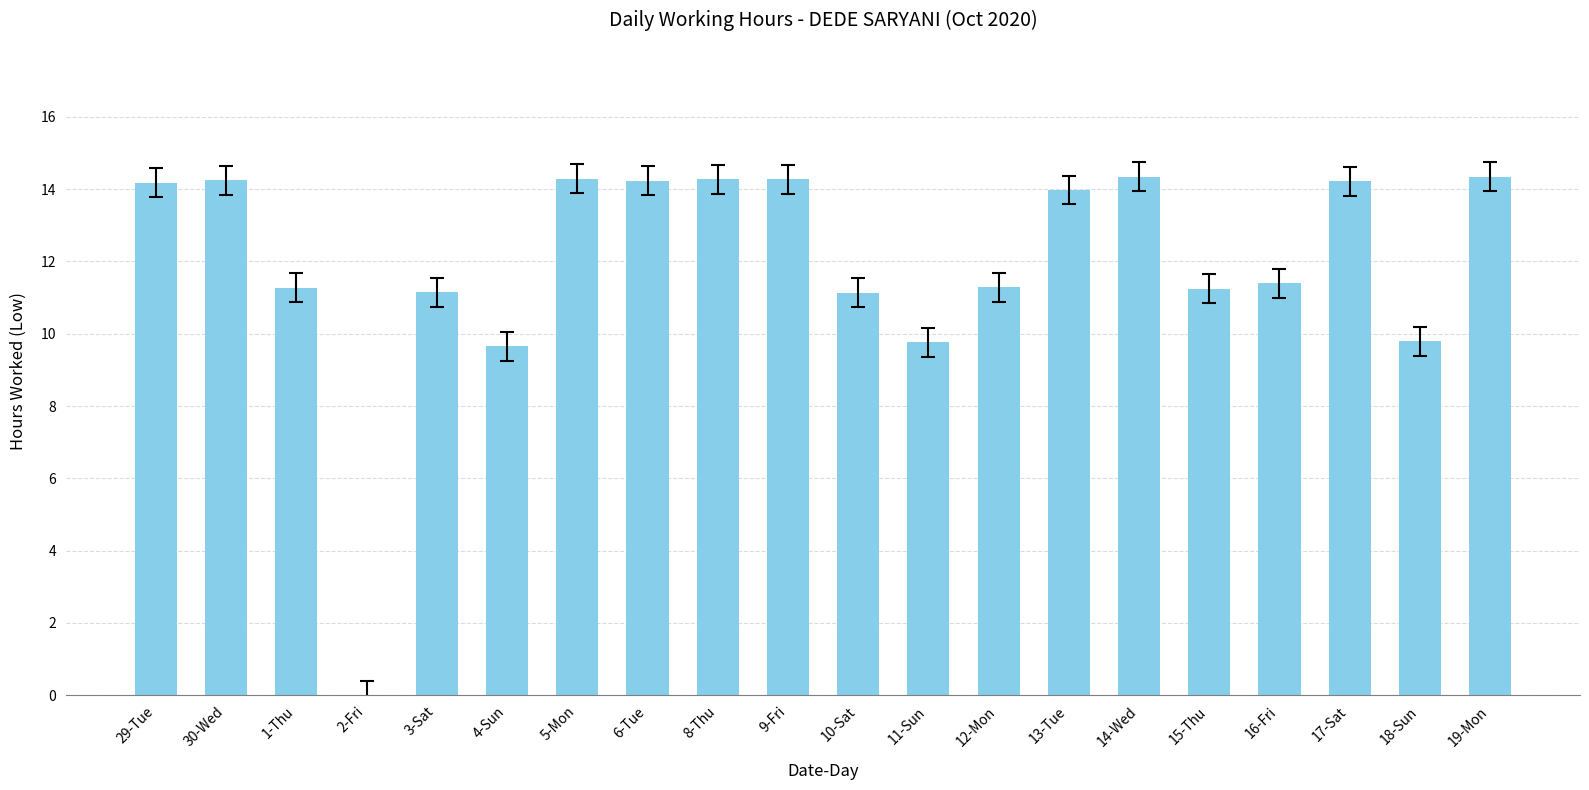

What is the sum of all values?

239.1